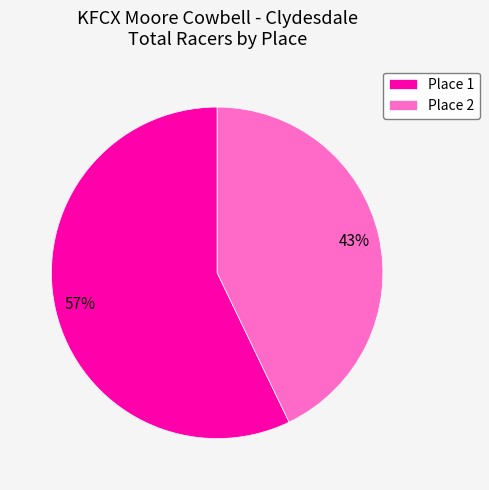

What percentage is the Place 2 slice, to the nearest percent?

43%